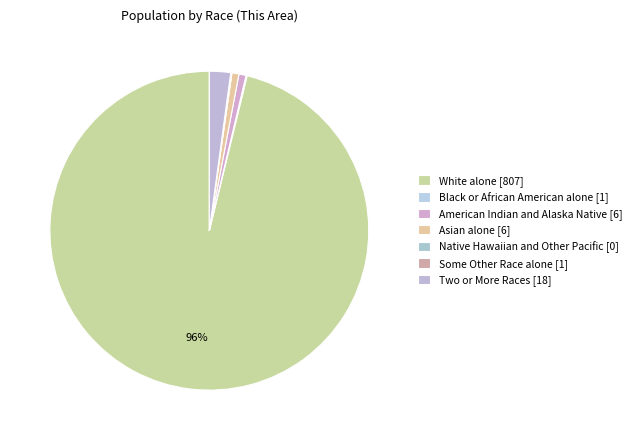

How many slices are in this pie chart?

7